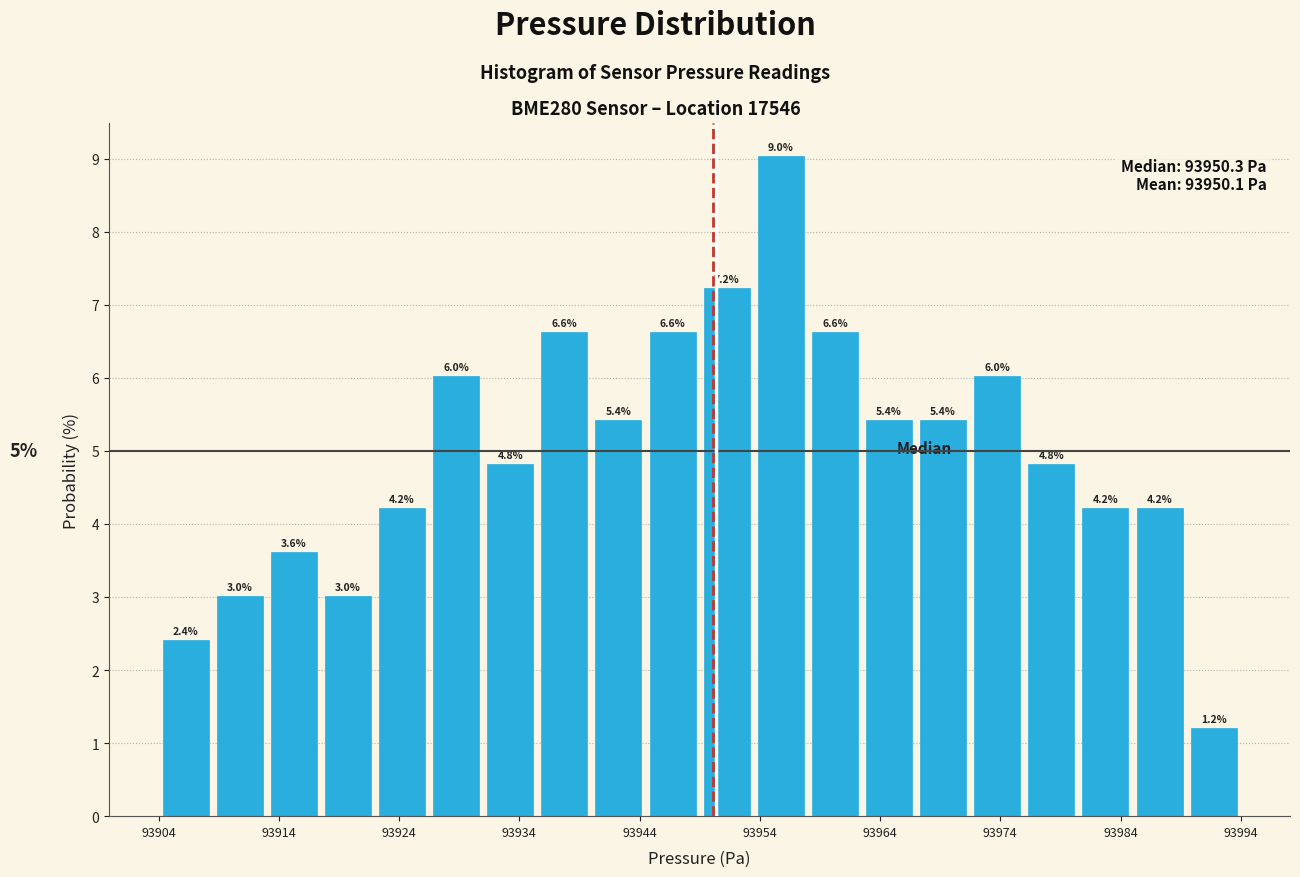

Reading left to right, transcribe this chart: for each bar, give the range it covers on the x-axis and its height. The bar edges are not printed on the chart, so give them approximately, as read against the axis.

93904.0 to 93908.5: 2.4
93908.5 to 93913.0: 3.0
93913.0 to 93917.5: 3.6
93917.5 to 93922.0: 3.0
93922.0 to 93926.5: 4.2
93926.5 to 93931.0: 6.0
93931.0 to 93935.5: 4.8
93935.5 to 93940.0: 6.6
93940.0 to 93944.5: 5.4
93944.5 to 93949.0: 6.6
93949.0 to 93953.5: 7.2
93953.5 to 93958.0: 9.0
93958.0 to 93962.5: 6.6
93962.5 to 93967.0: 5.4
93967.0 to 93971.5: 5.4
93971.5 to 93976.0: 6.0
93976.0 to 93980.5: 4.8
93980.5 to 93985.0: 4.2
93985.0 to 93989.5: 4.2
93989.5 to 93994.0: 1.2